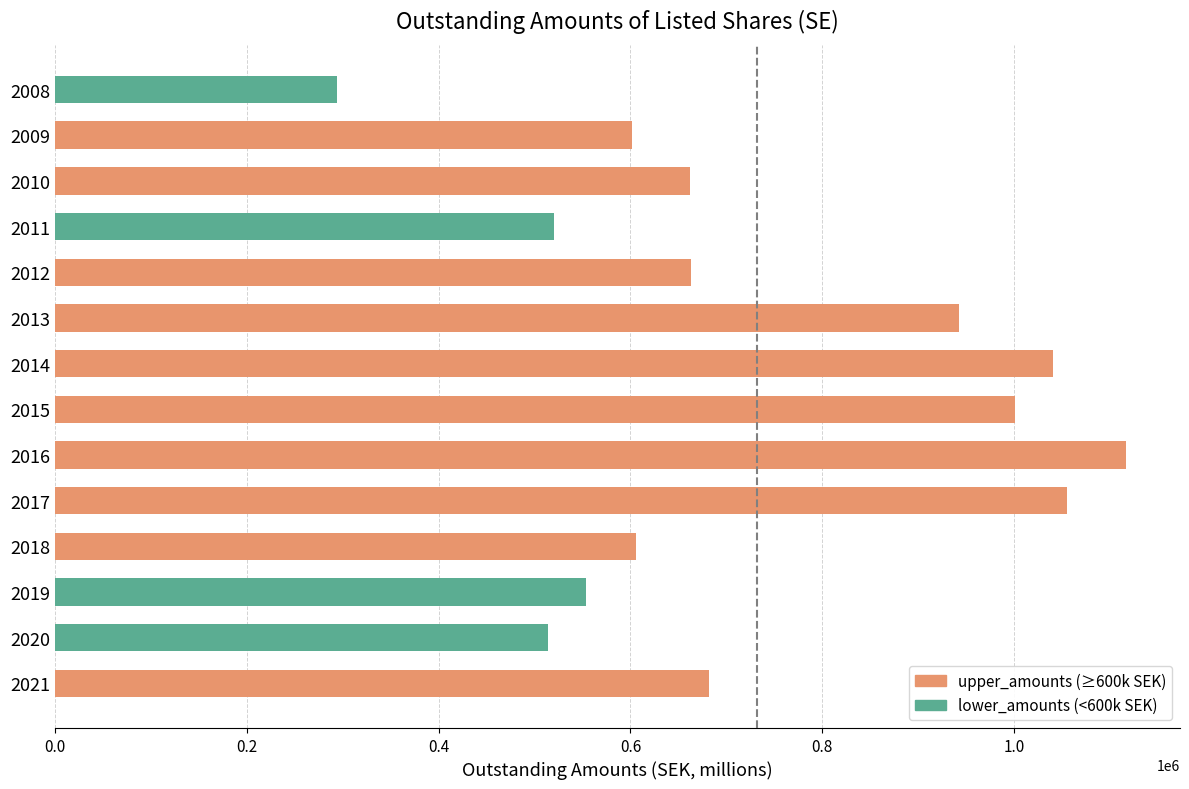

What is the difference between the second highest and second lowest values?

540848.0